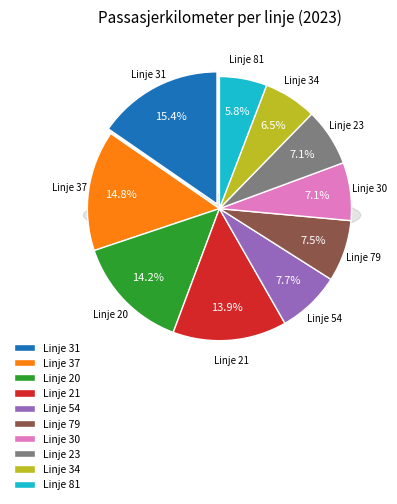

True or false: 81 accounts for 6% of the total.

True